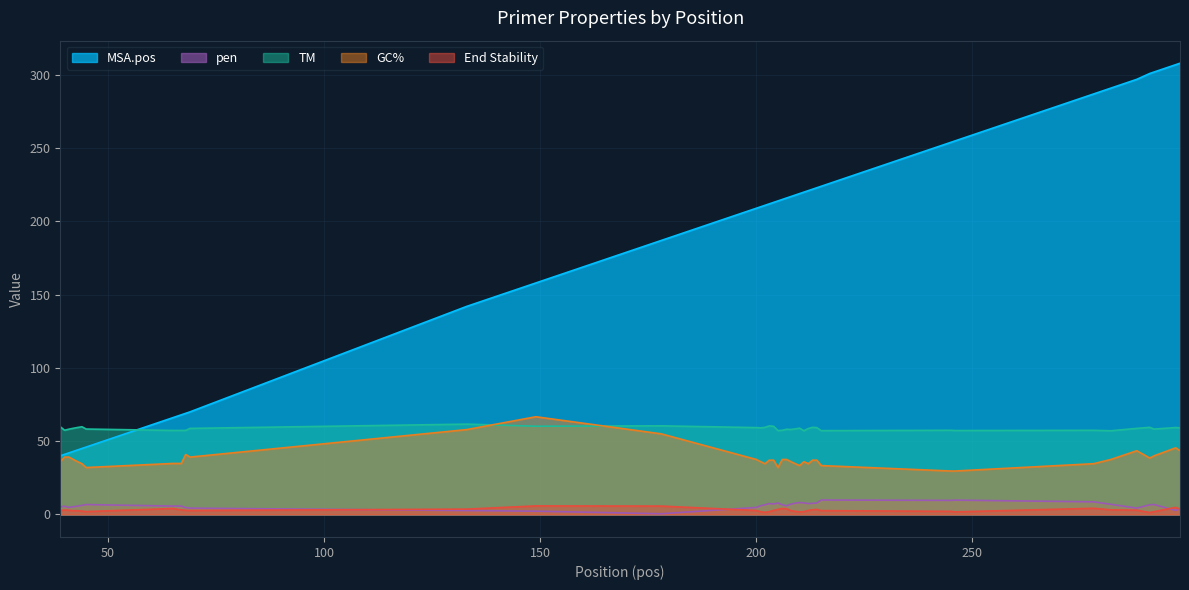

What is the difference between the PRIMER_LEFT_0_END_STABILITY values at 298 and 292?

1.6